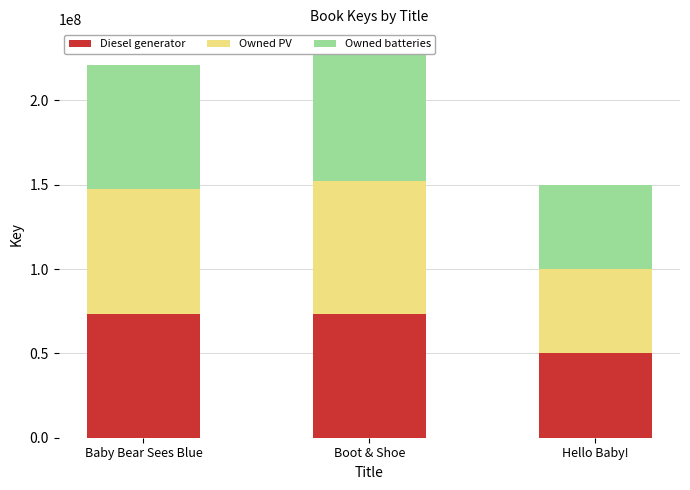

Is it true that Owned PV equals 78505621 at Boot & Shoe?

True